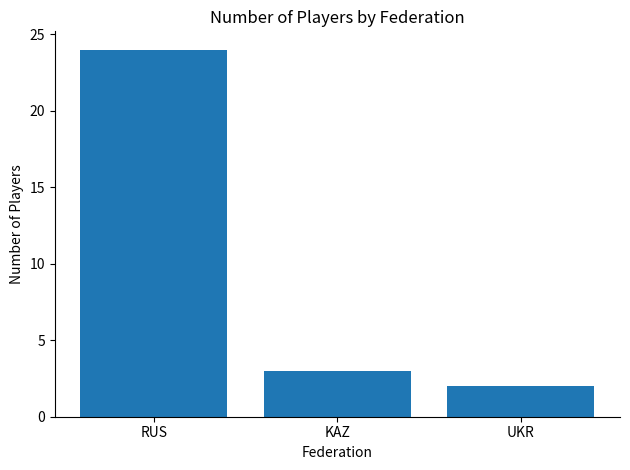

Reading right to left, list all the values displayed in this chart.

UKR=2	KAZ=3	RUS=24